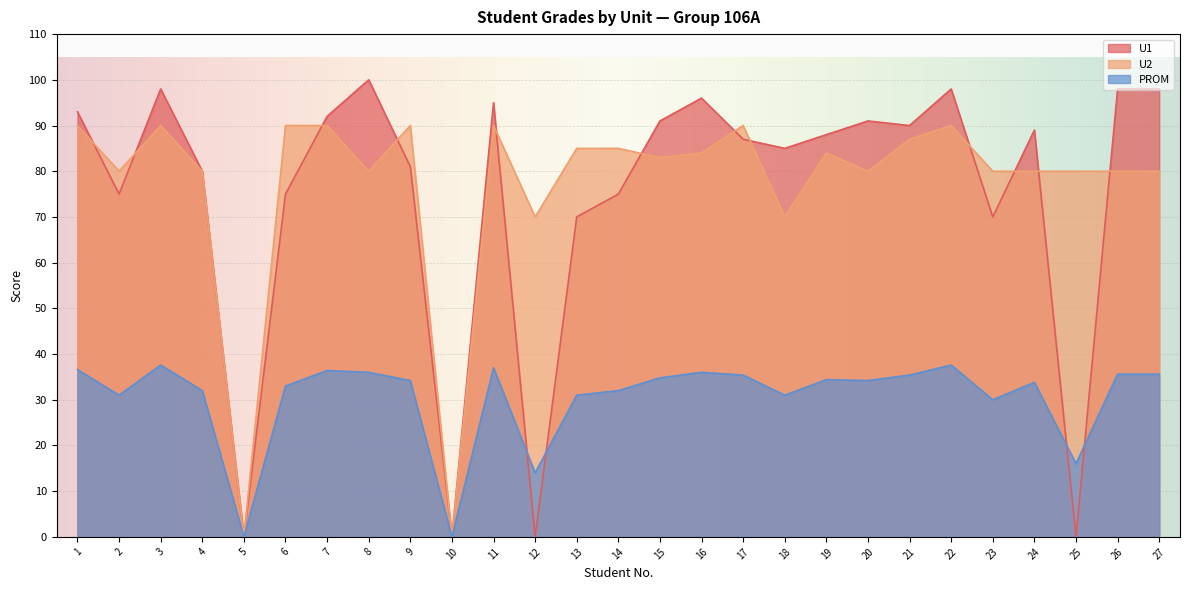

True or false: PROM has a value of 10.7 at 14.

False